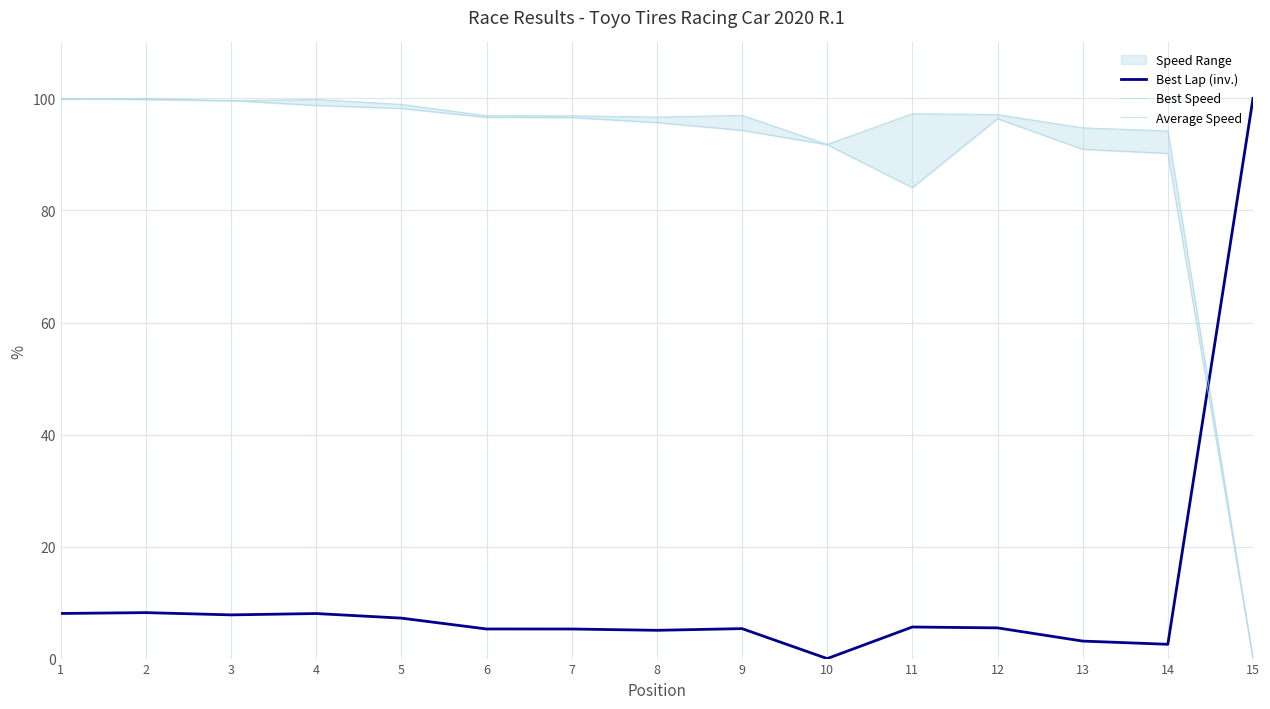

True or false: Best Lap (inv.) has a value of 7.8 at 3.

True